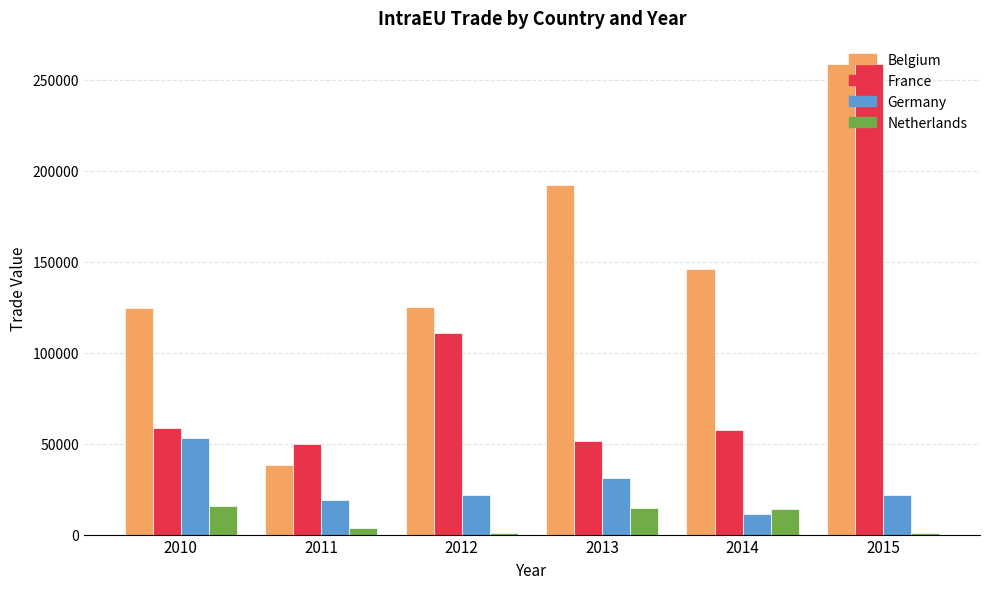

Are the bars grouped side by side (vs. stacked)?

Yes